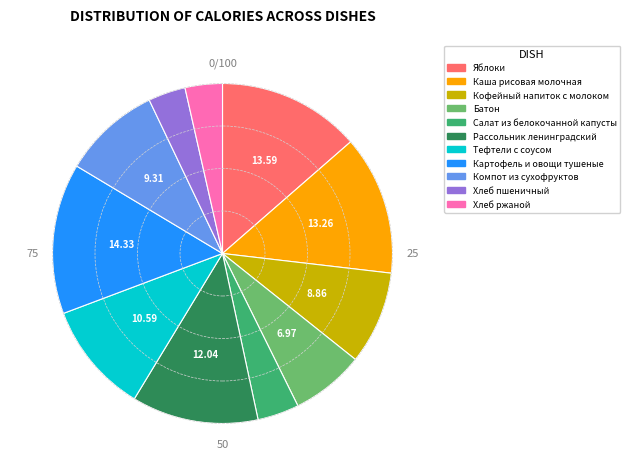

The Тефтели с соусом slice represents 18% of the pie. True or false?

False